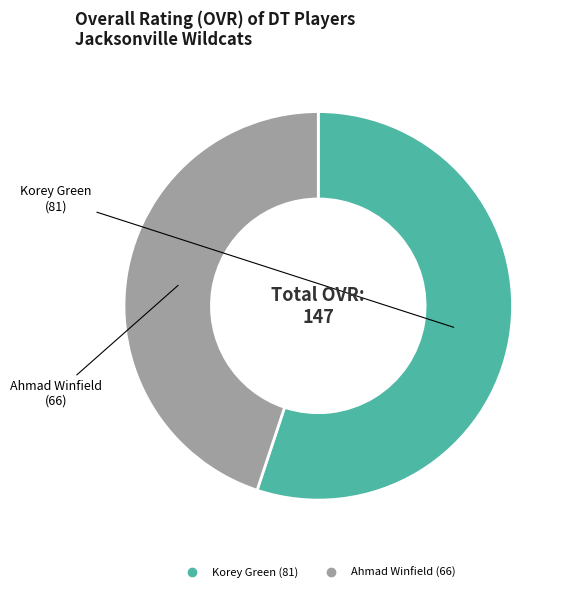

How many slices are in this pie chart?

2